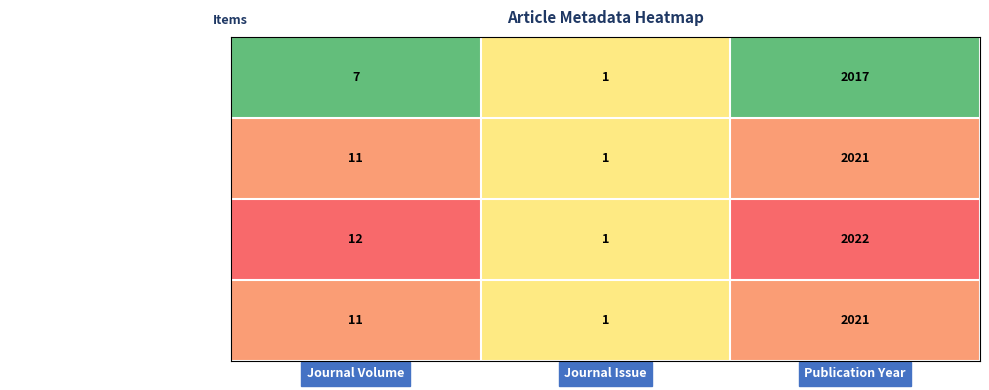

At which label is Multitask fMRI and machine learning app... closest to 1011?

Journal Volume